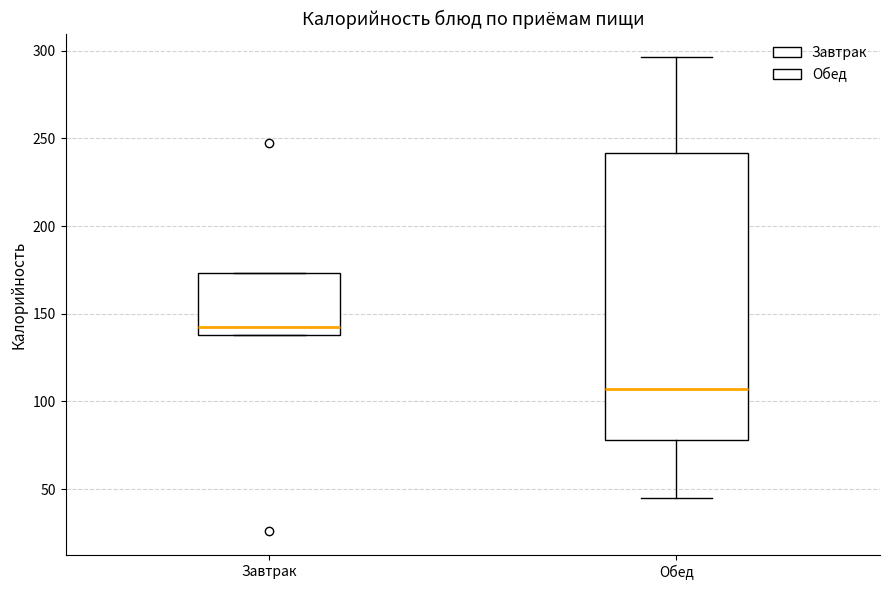

Where is the lower edge of the box for Завтрак on the y-axis? The values are not printed on the chart, so give them approximately, as read against the axis.

140